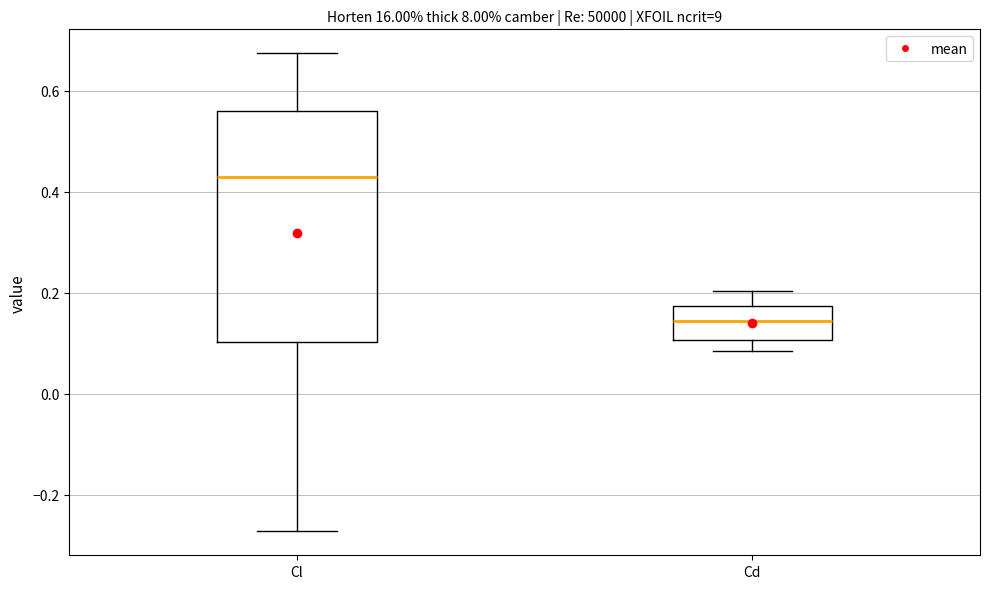

Reading left to right, transcribe this box plot: for each box, give where its median line is, the range the box spans, and where its two whiskers end, as read against the y-axis. The values are not printed on the chart, so give them approximately, as read against the axis.

Cl: median 0.42, box 0.10 to 0.56, whiskers -0.28 to 0.68
Cd: median 0.14, box 0.10 to 0.18, whiskers 0.08 to 0.20